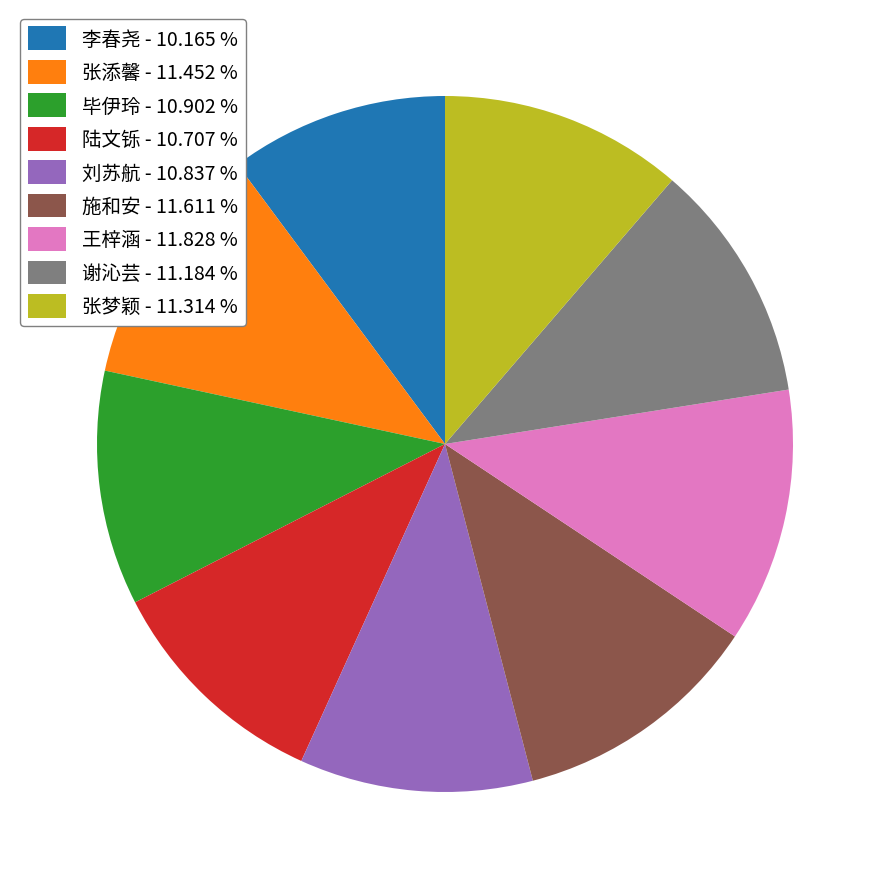

What is the ratio of the value at 陆文铄 - 10.707 % to the value at 张添馨 - 11.452 %?

0.9